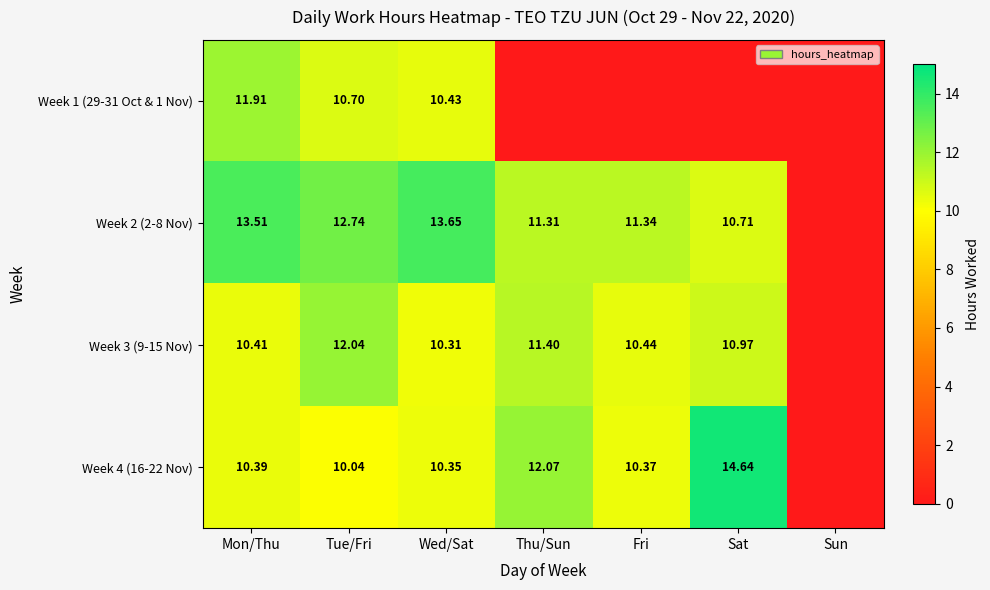

Is the value of Week 3 (9-15 Nov) at Wed/Sat greater than the value of Week 4 (16-22 Nov) at Mon/Thu?

No